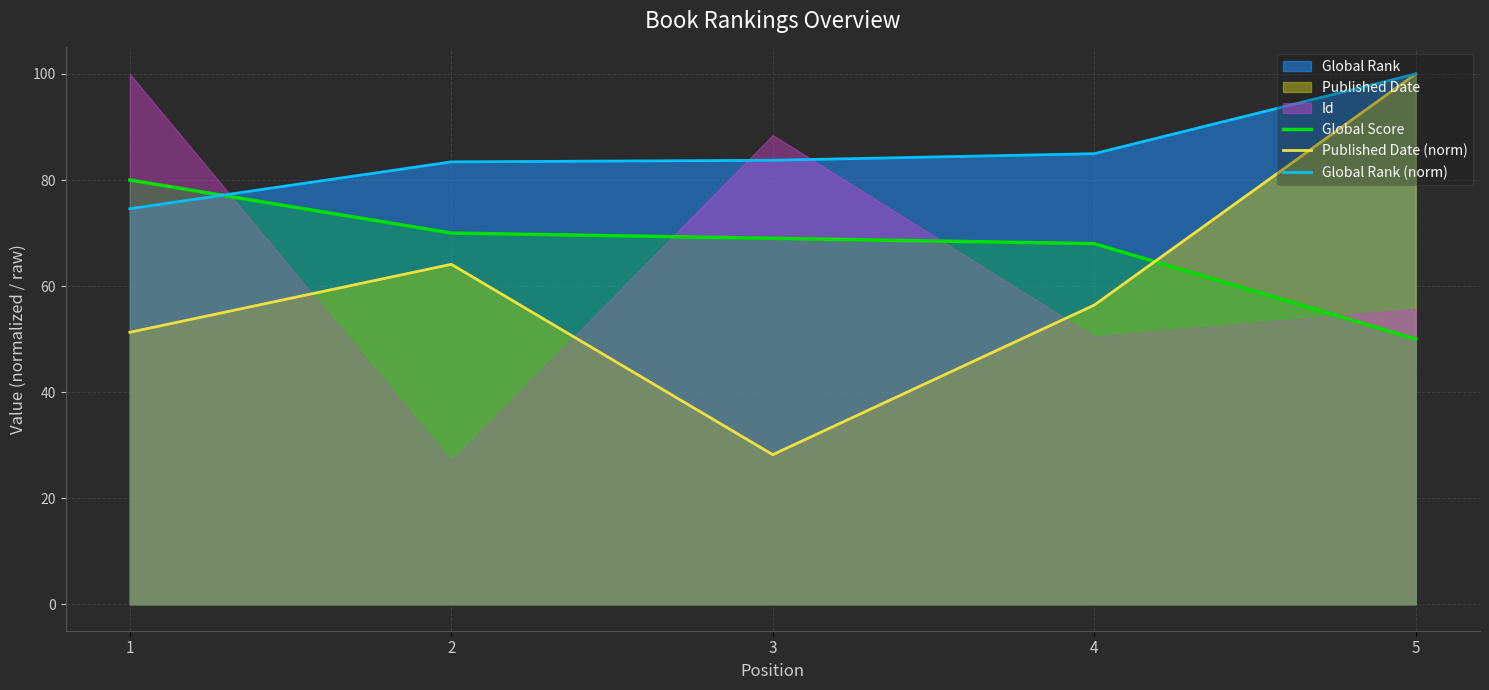

How many data points does each series have?

5